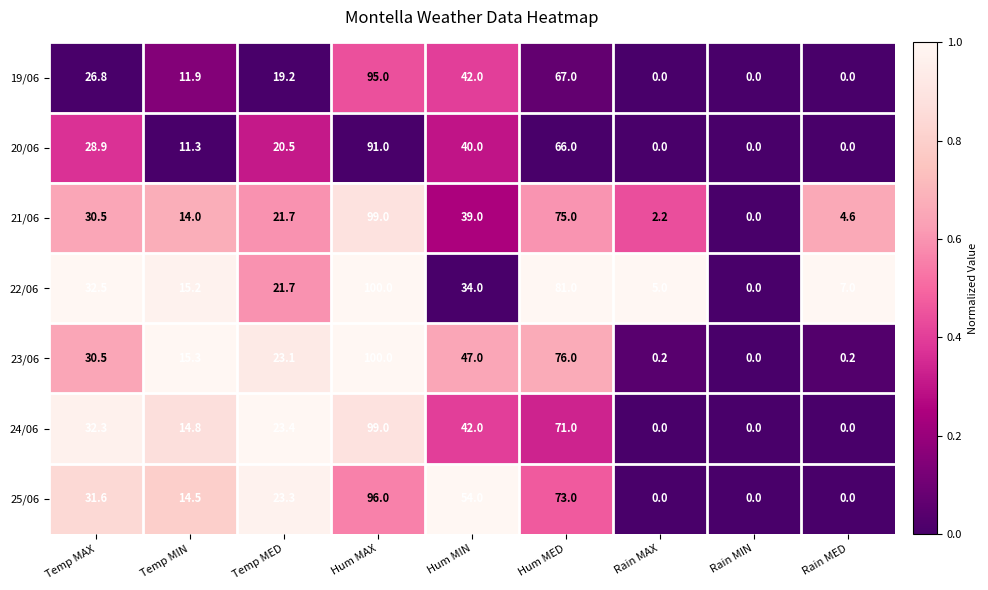

What is the total value across all series at Rain MAX?

7.4